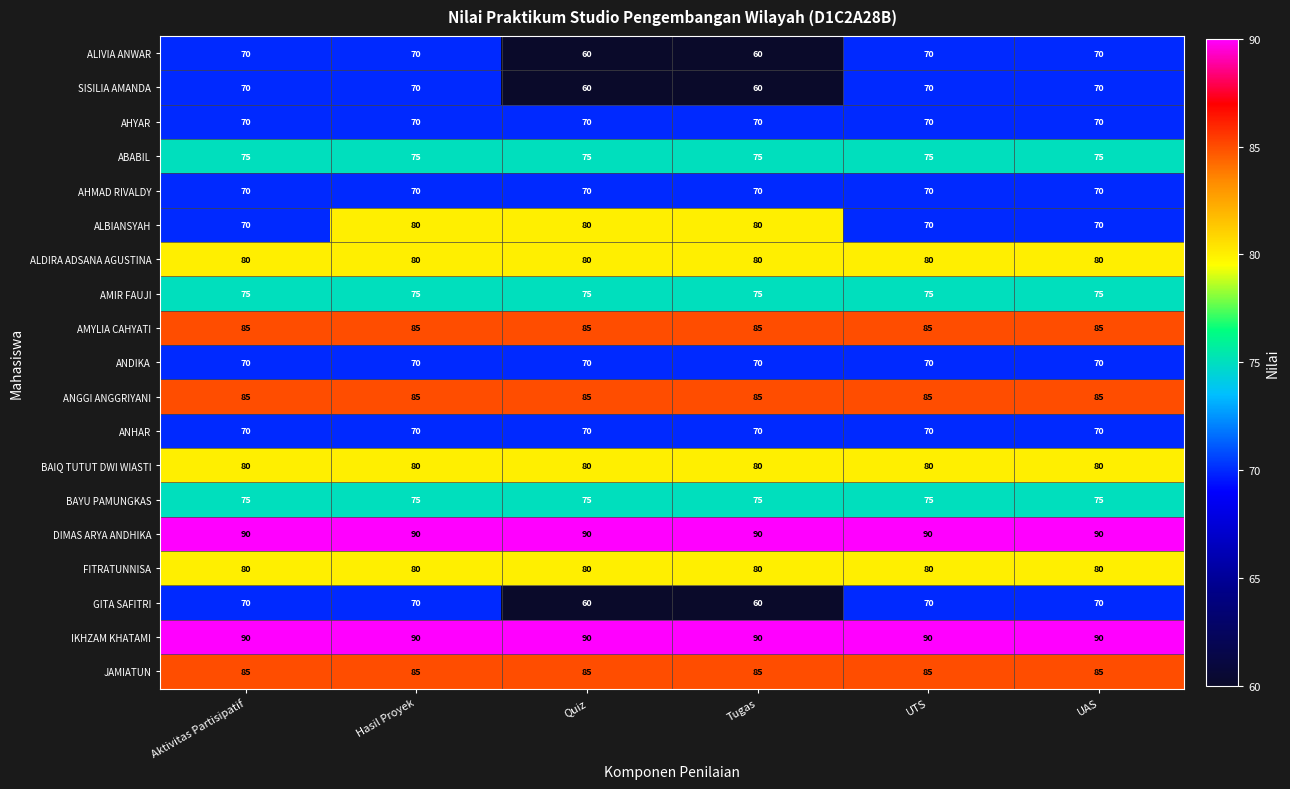

What is the maximum value shown in the chart?

90